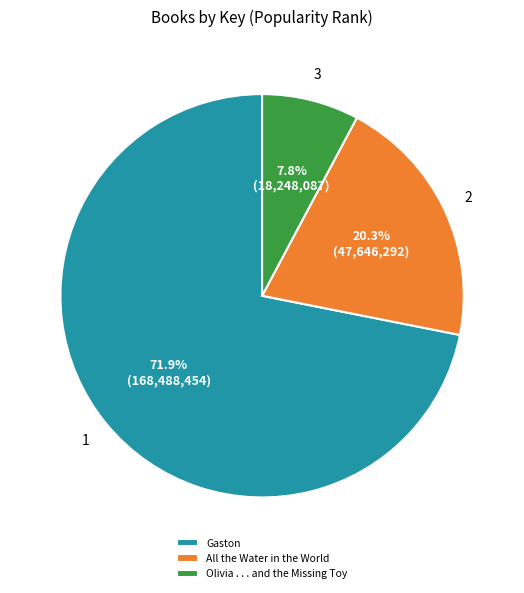

To the nearest percent, what percentage of the pie is Olivia . . . and the Missing Toy?

8%